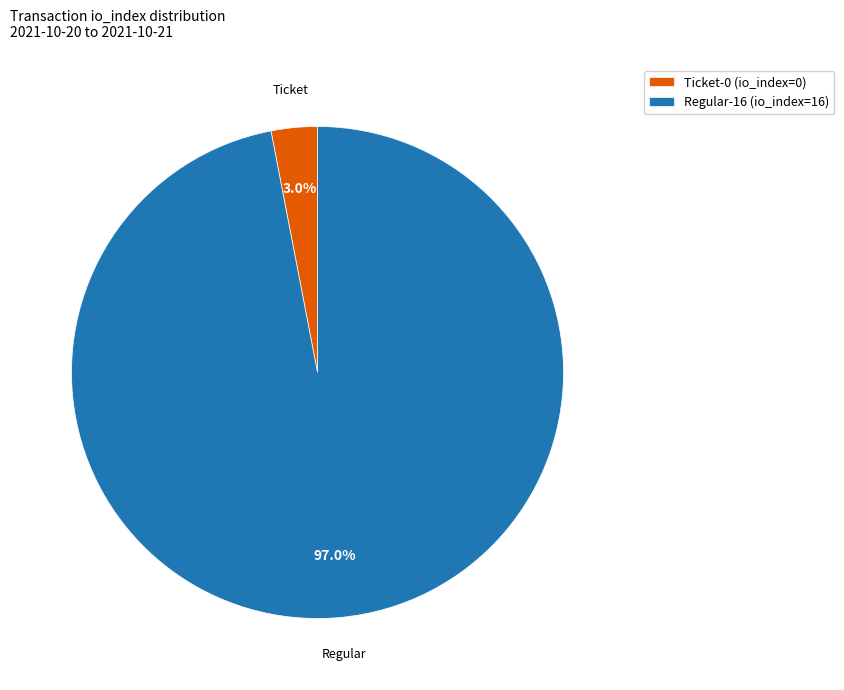

Which has a higher value, Regular-16 (io_index=16) or Ticket-0 (io_index=0)?

Regular-16 (io_index=16)